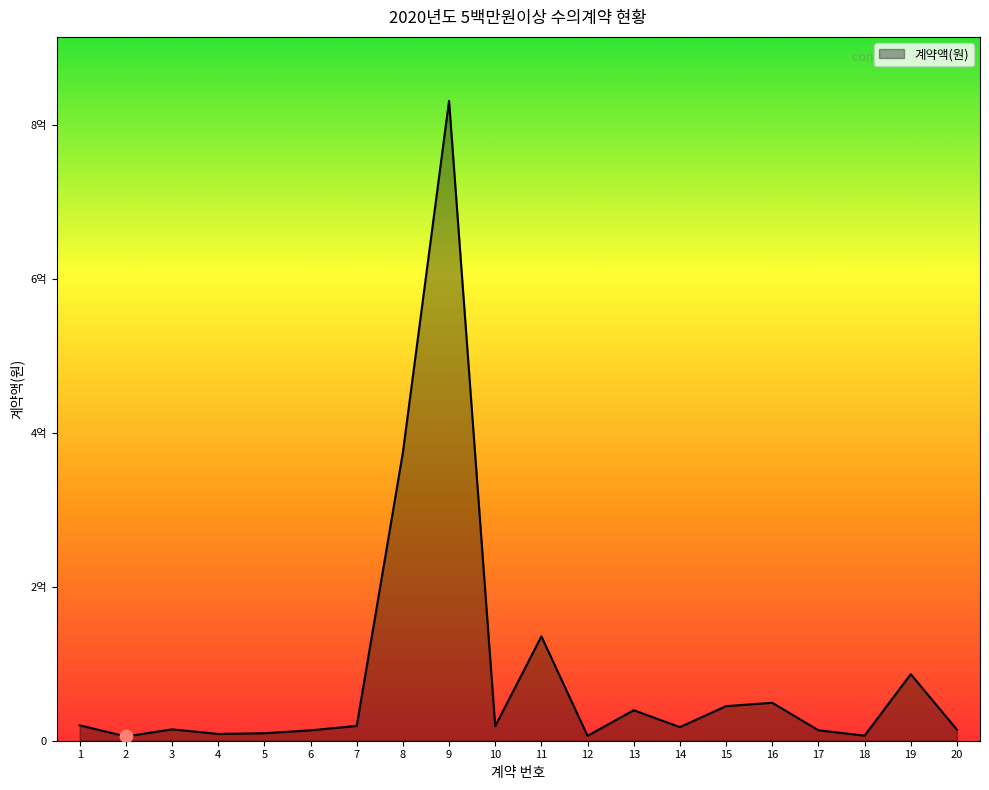

Approximately how many times larger is the value at 3 compared to 14?

0.8